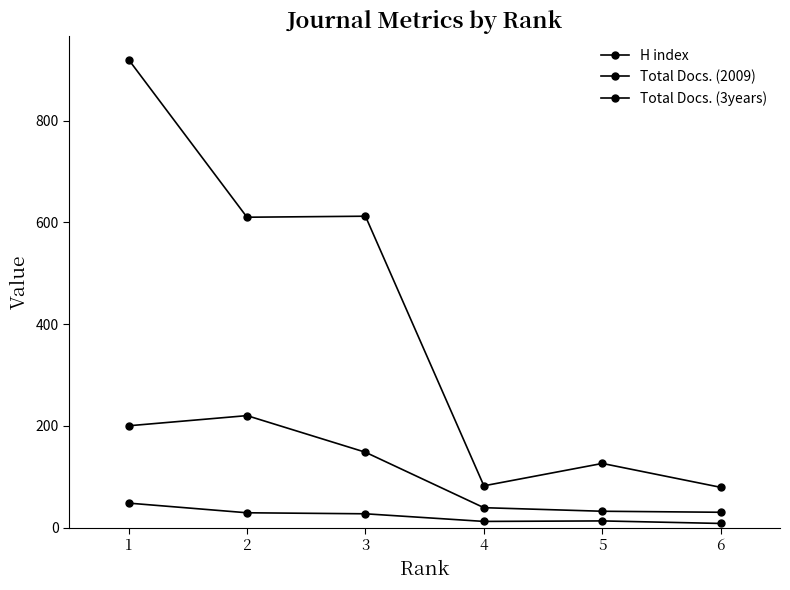

What value does the Total Docs. (3years) series have at 2, to the nearest 100?

600